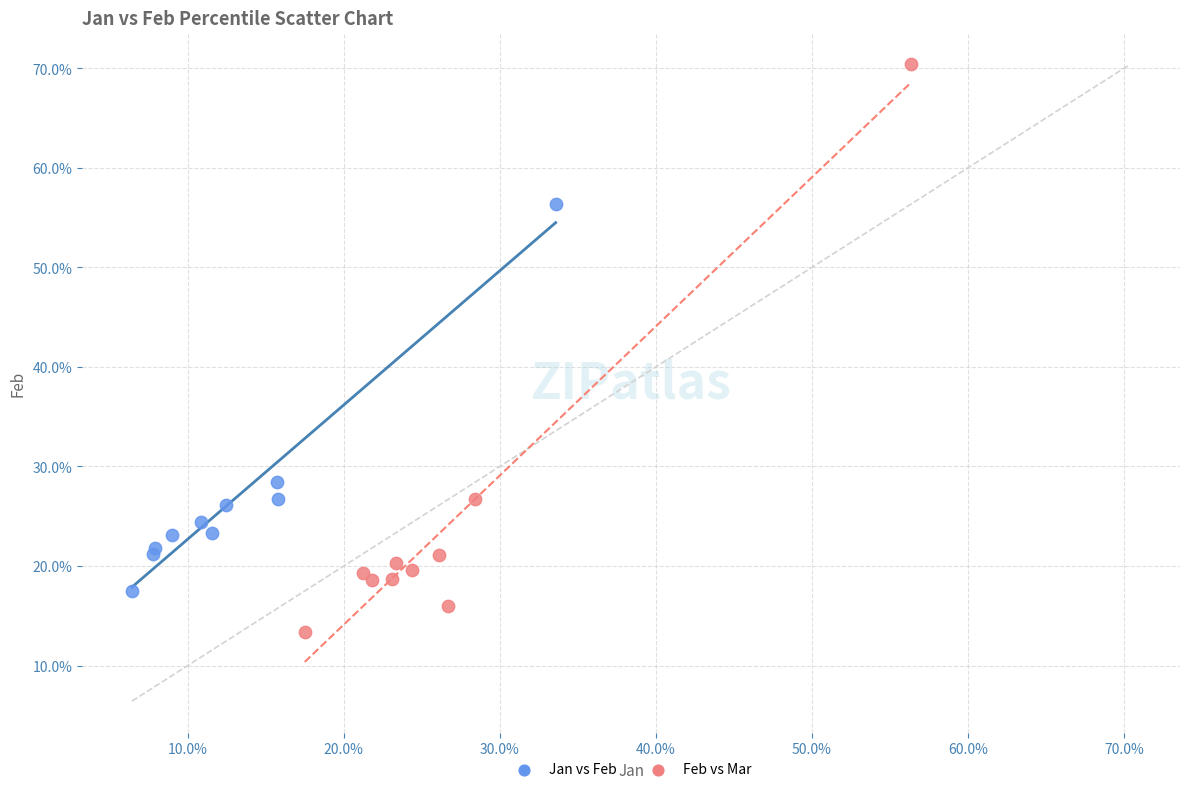

Which series reaches the minimum Y coordinate?

Feb vs Mar